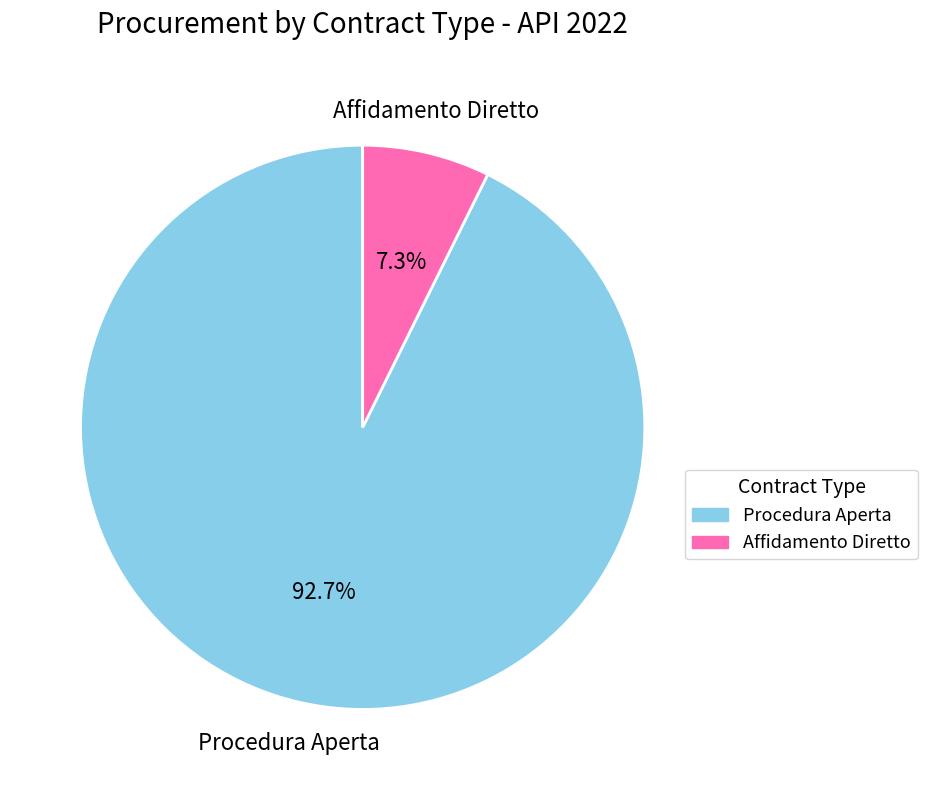

To the nearest percent, what is the difference between the largest and smallest slice percentages?

85%